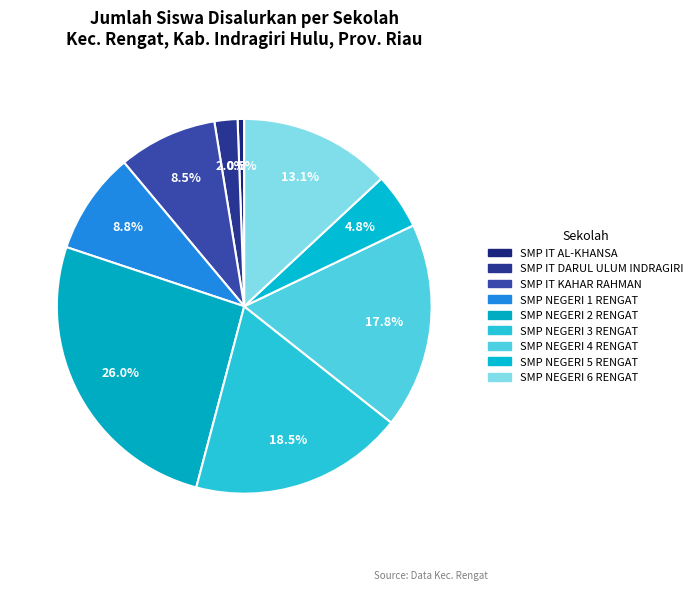

How many slices are in this pie chart?

9